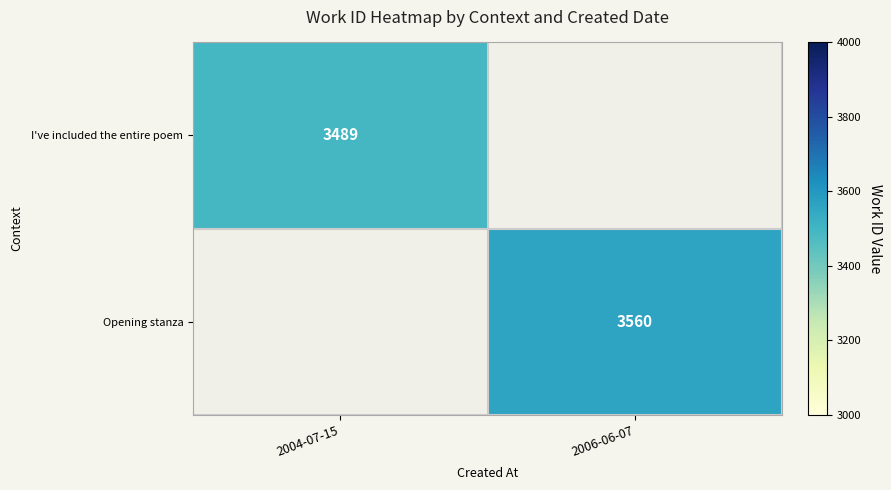

What is the total value across all series at 2006-06-07?

3560